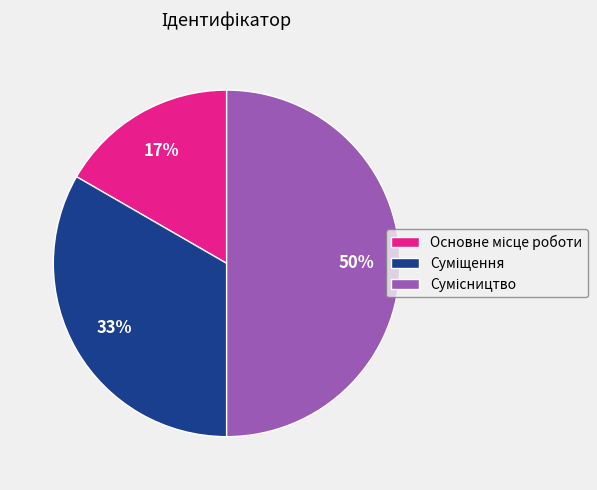

Count the number of slices in the pie.

3